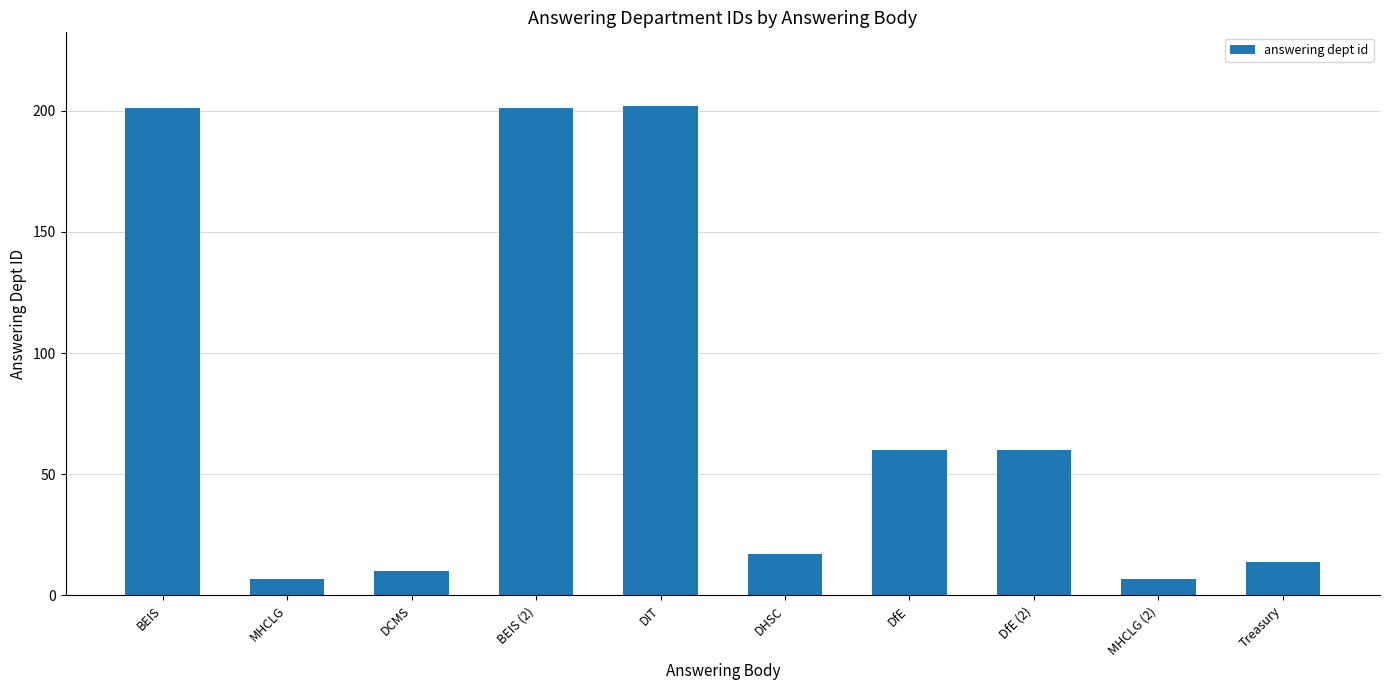

Which has a higher value, DHSC or MHCLG?

DHSC